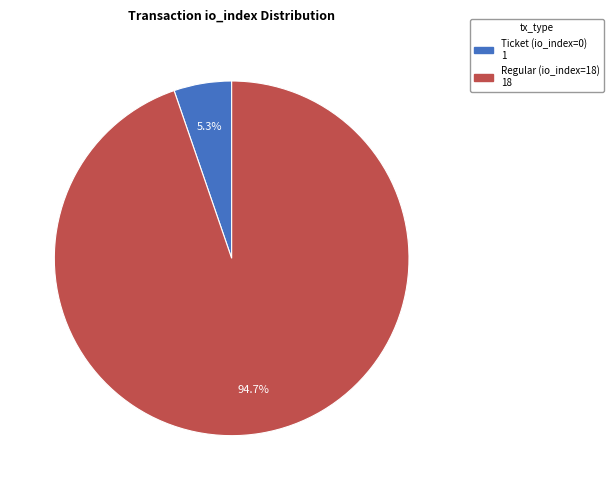

Is there any slice that represents more than half of the pie?

Yes